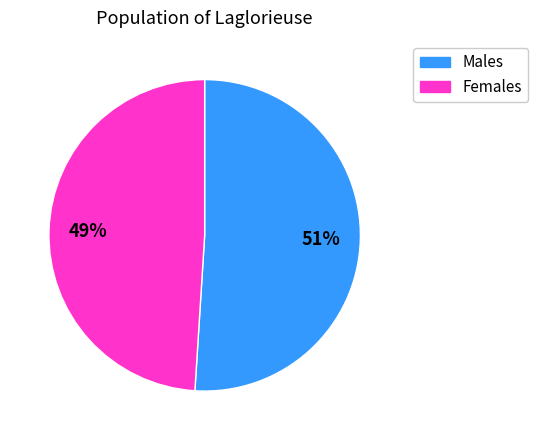

Is there any slice that represents more than half of the pie?

Yes